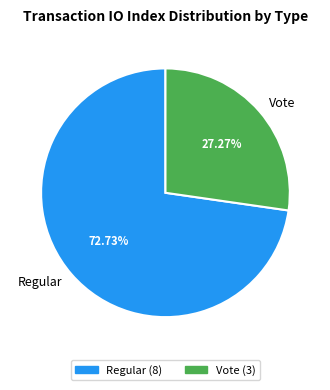

How much of the chart is everything except Regular?

27.3%